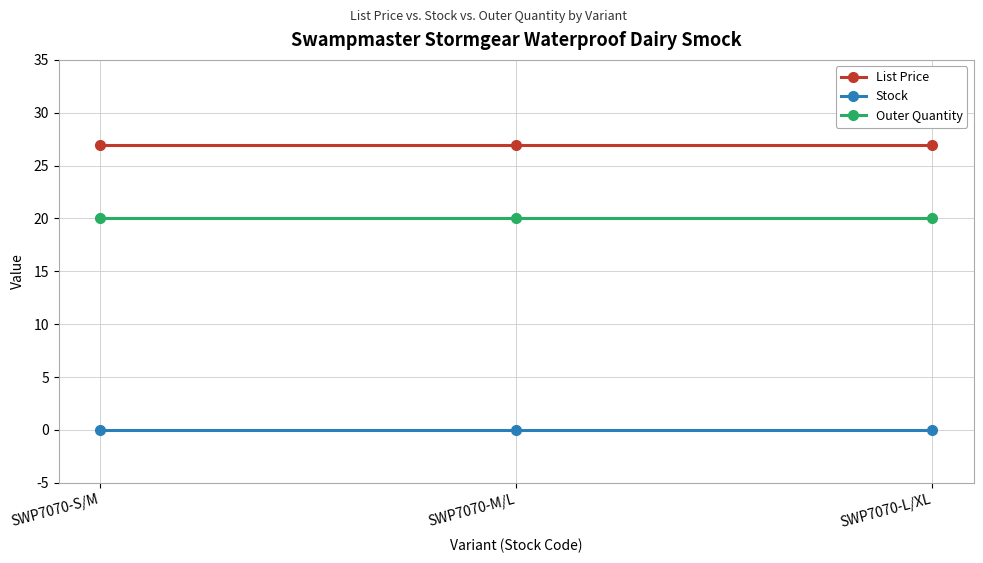

How many lines are shown in the chart?

3